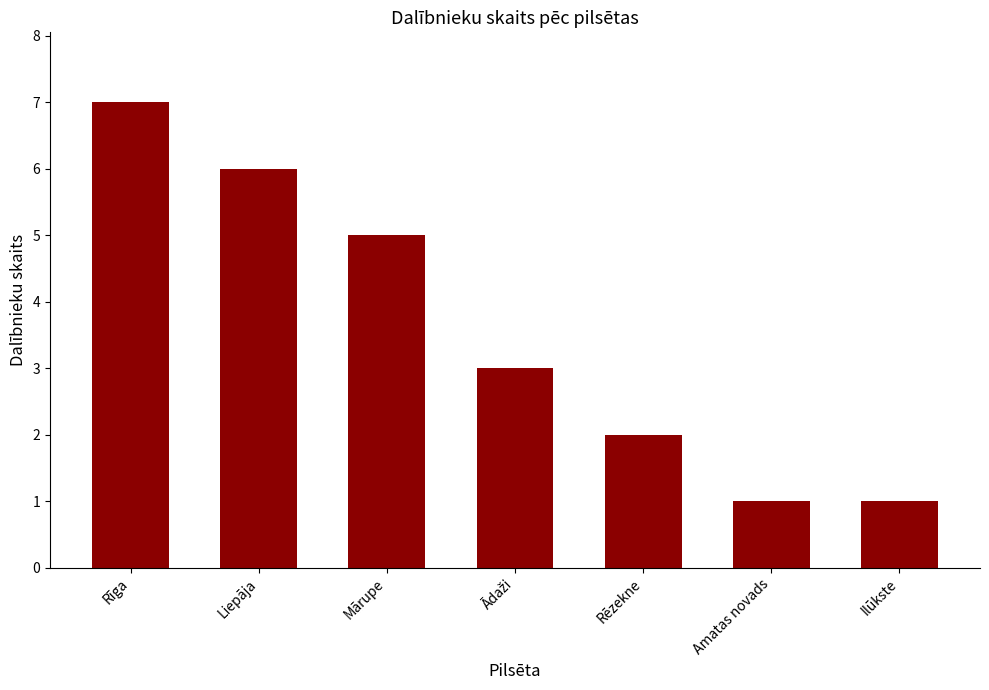

Which has a higher value, Liepāja or Mārupe?

Liepāja